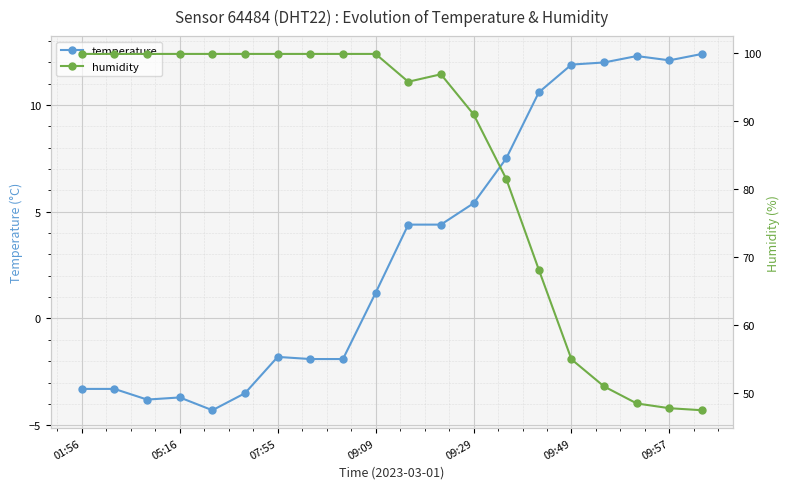

True or false: temperature has a value of 3.6 at 09:49.

False